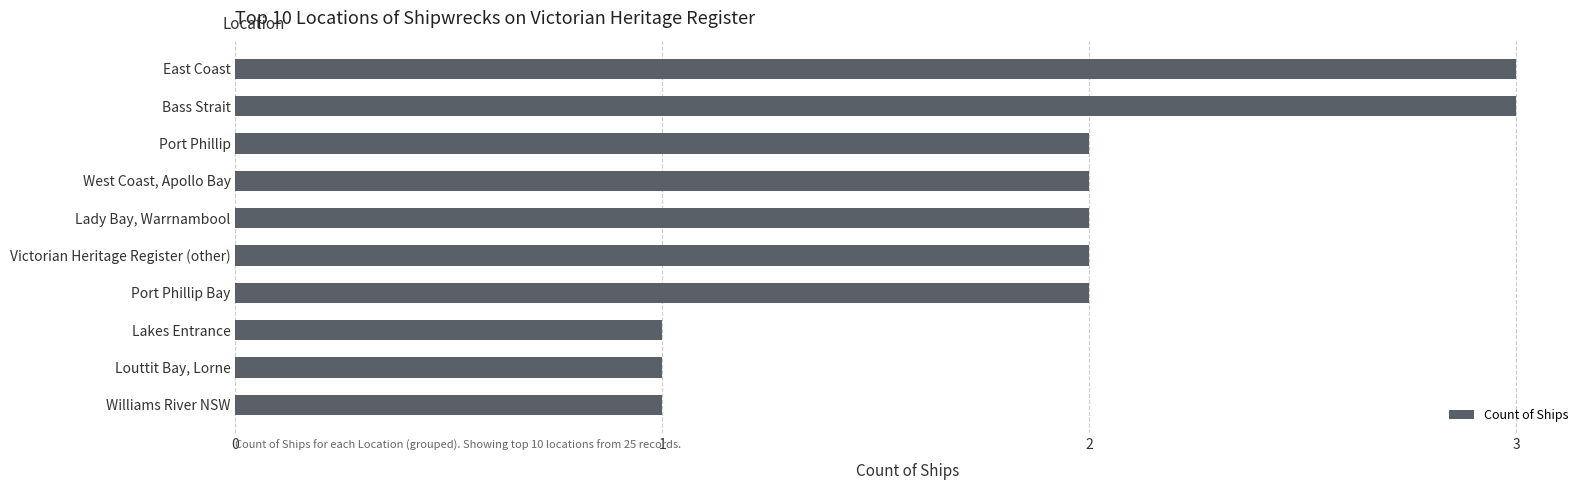

What is the difference between the second highest and minimum values?

2